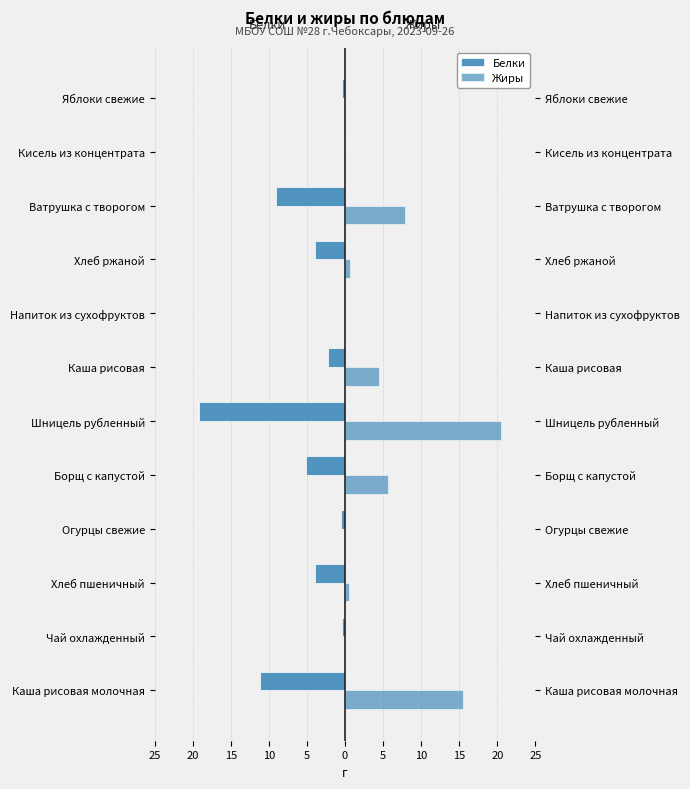

Is it true that Жиры equals 0.0 at Огурцы свежие?

False